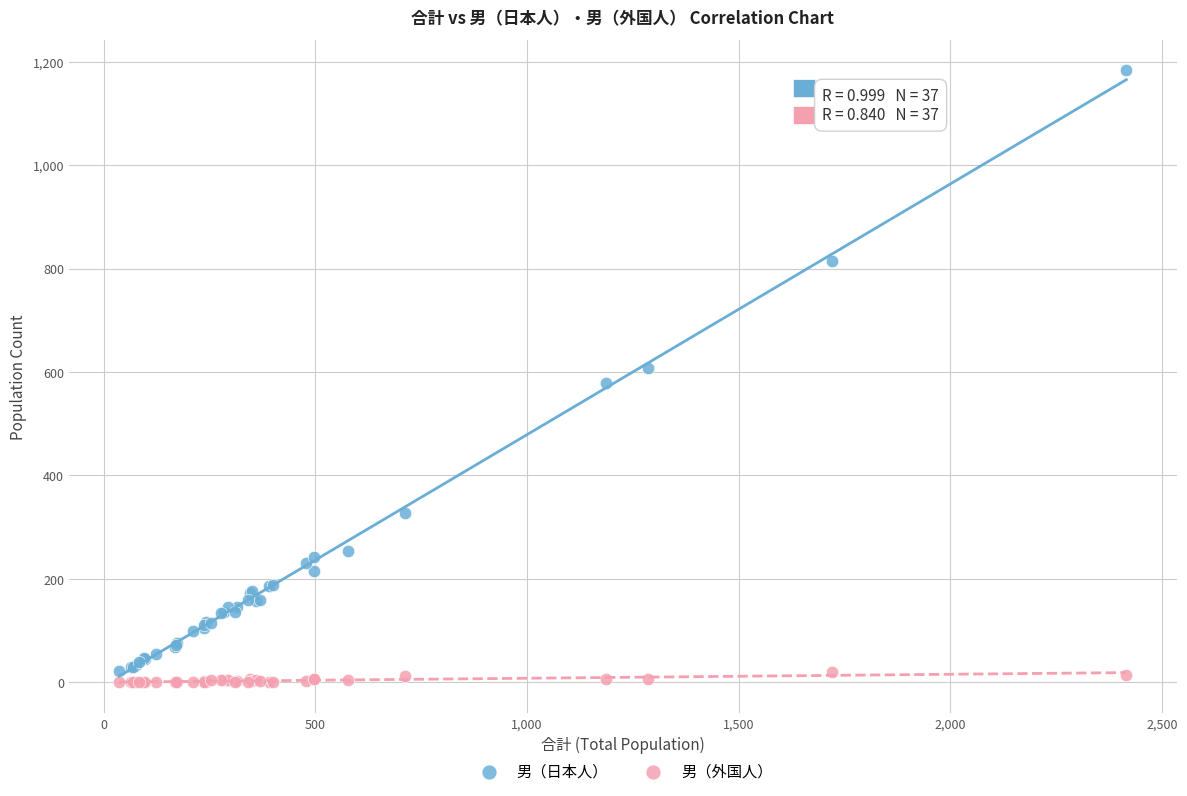

Which series has the widest spread of Y values?

男（日本人）